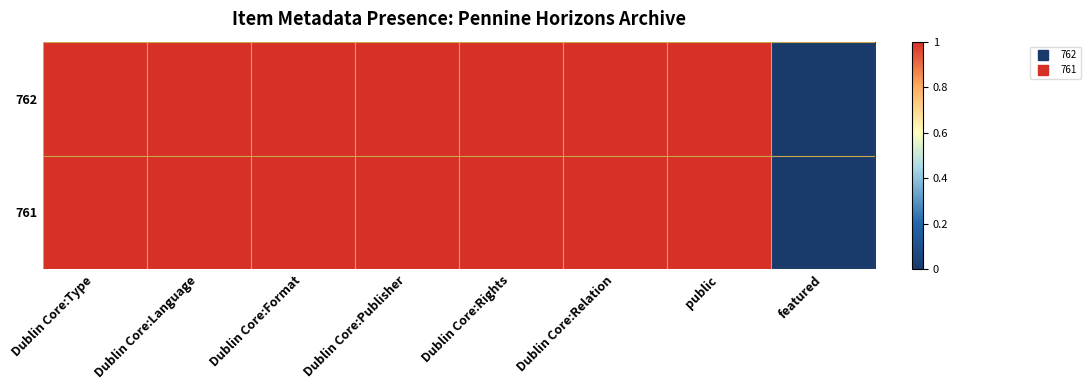

At how many categories does at least one series exceed 0?

7